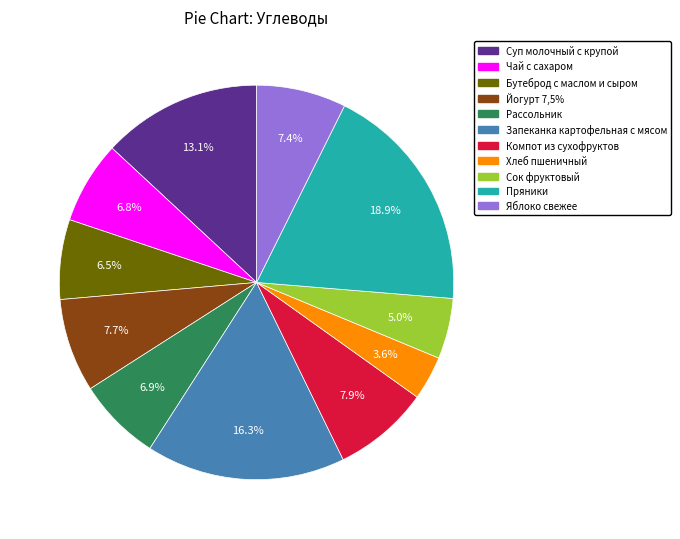

To the nearest percent, what portion does Компот из сухофруктов represent?

8%